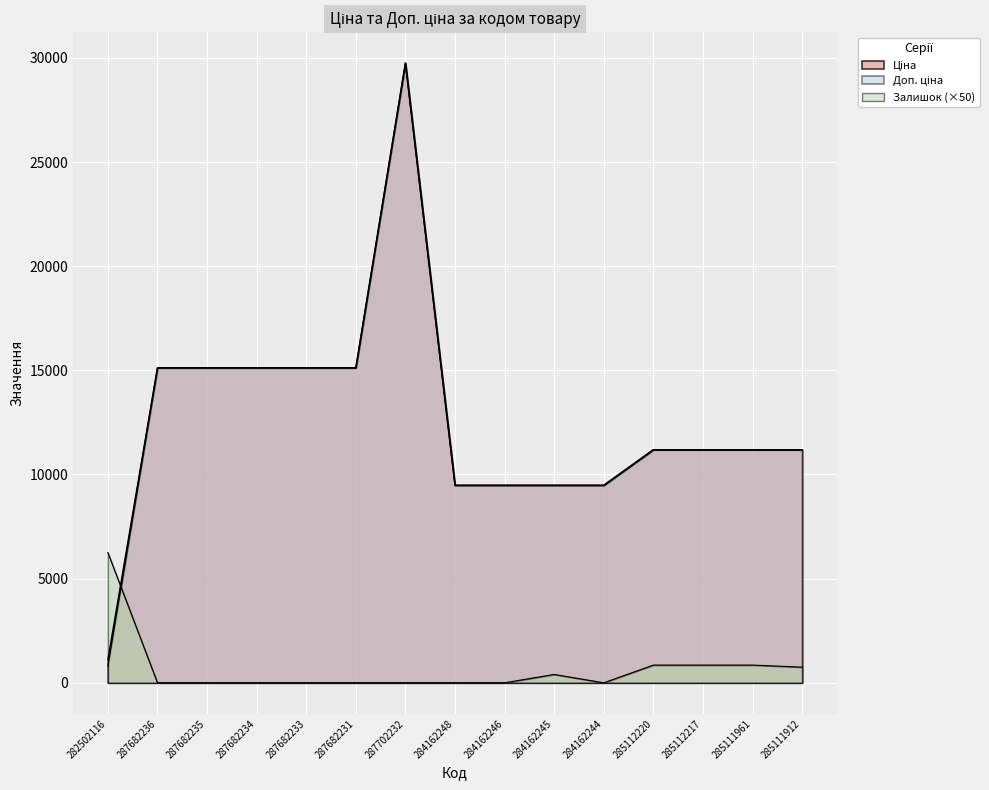

At which category is the sum across all series the highest?

287702232